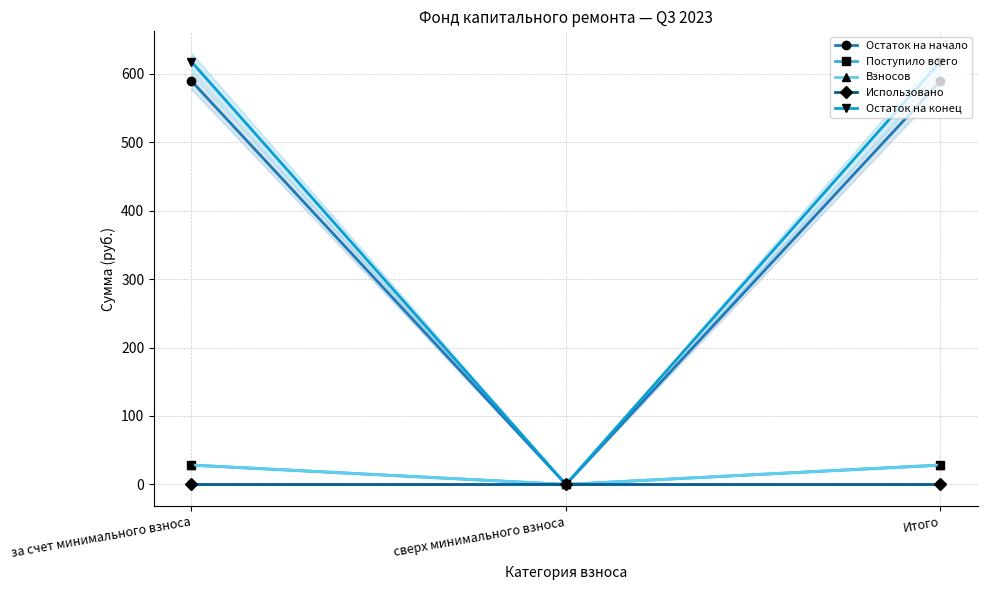

How many lines are shown in the chart?

5